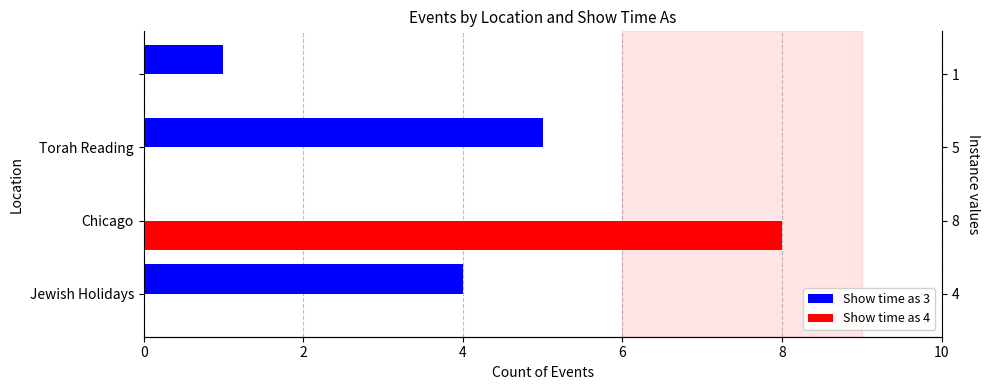

Is the value of Show time as 4 at Jewish Holidays greater than the value of Show time as 3 at Chicago?

No